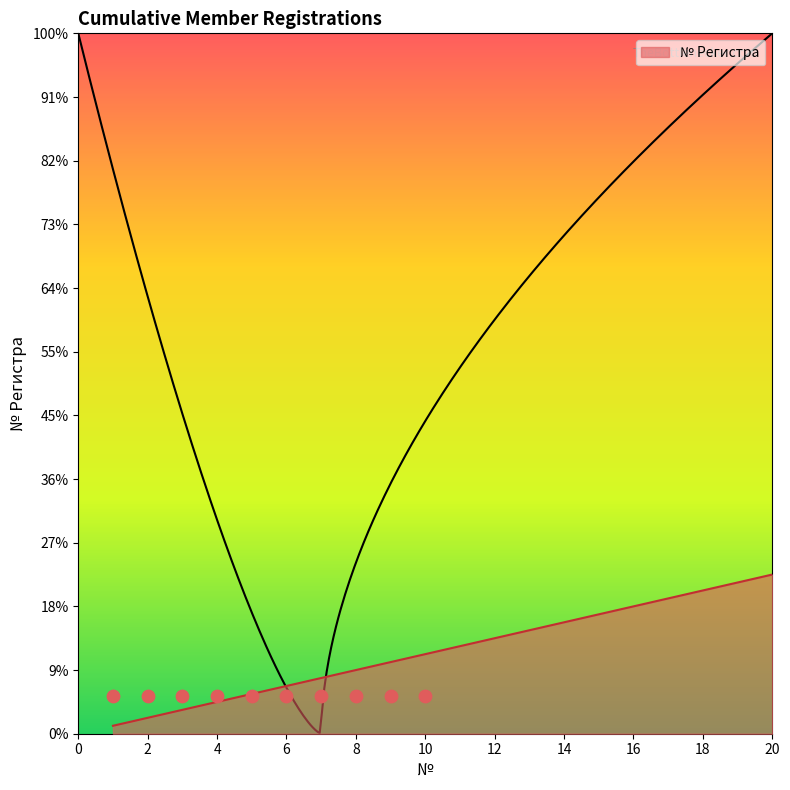

What is the change in value from 3 to 12?

+2.2